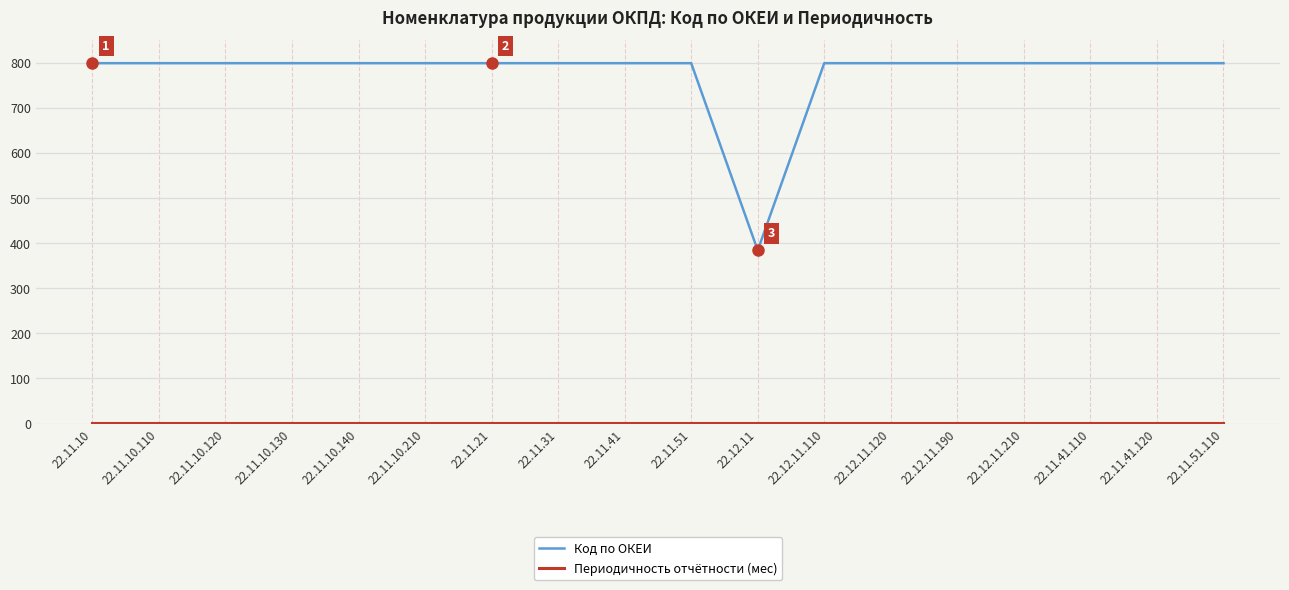

What is the difference between the maximum and minimum values in the Код по ОКЕИ series?

415